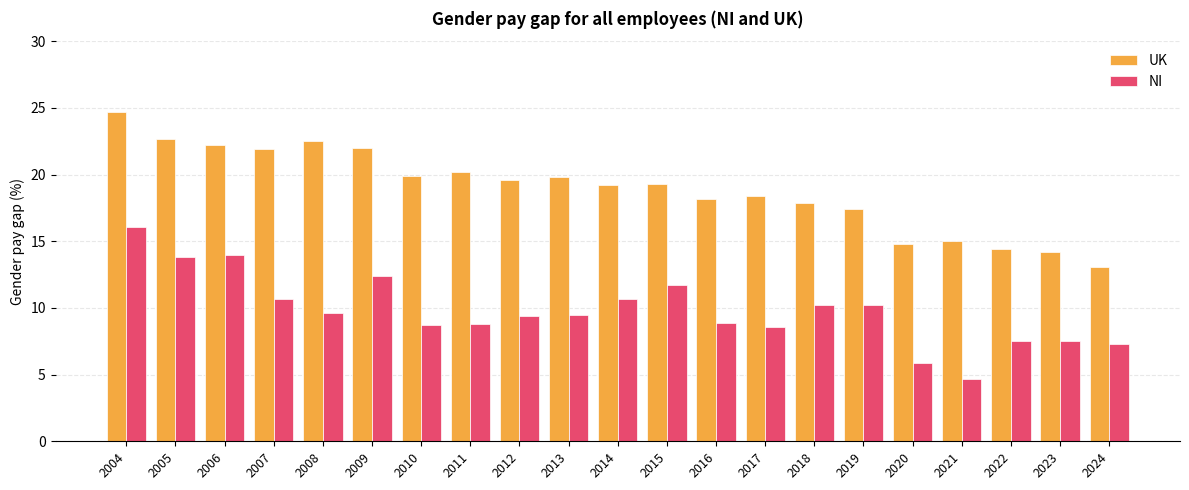

How many values in the UK series exceed 19?

12